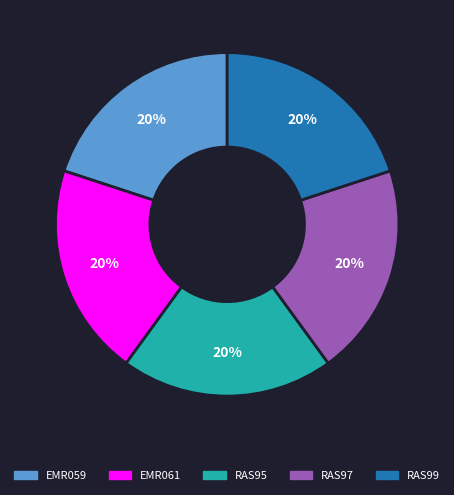

To the nearest percent, what portion does EMR059 represent?

20%